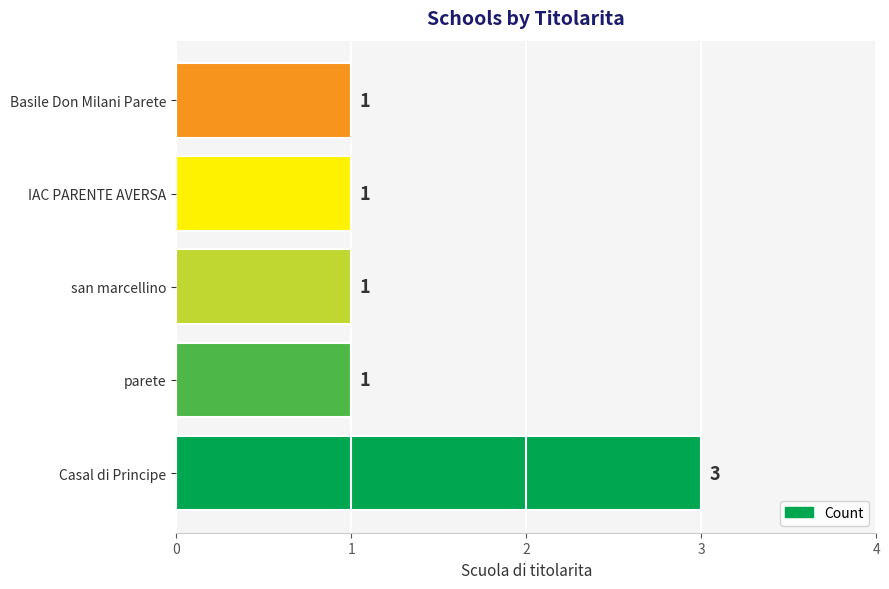

What is the greatest value displayed?

3